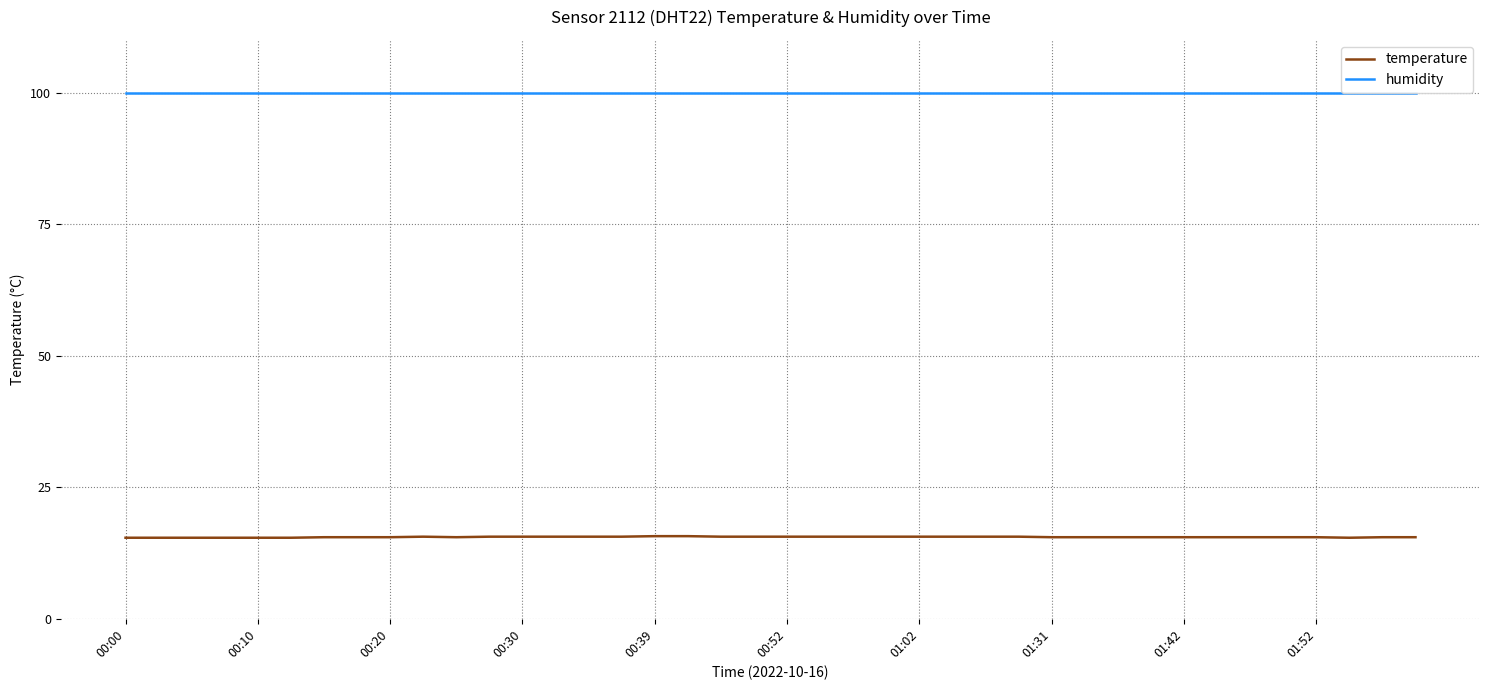

Rank the series by their average value, from highest to lowest.

humidity, temperature